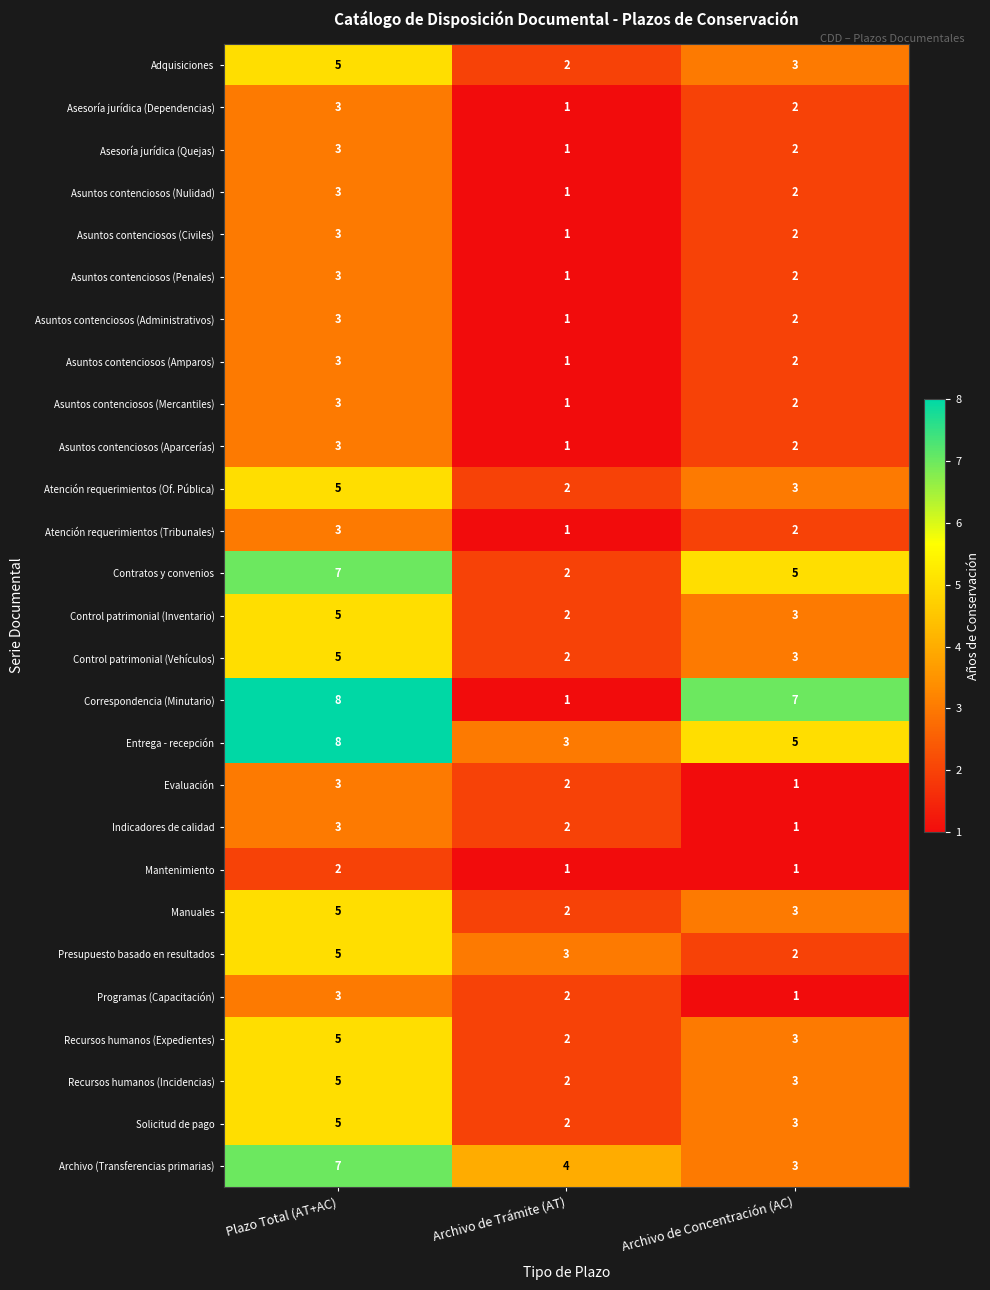

The Asuntos contenciosos (Penales) series shows 1 at Archivo de Trámite (AT). True or false?

True